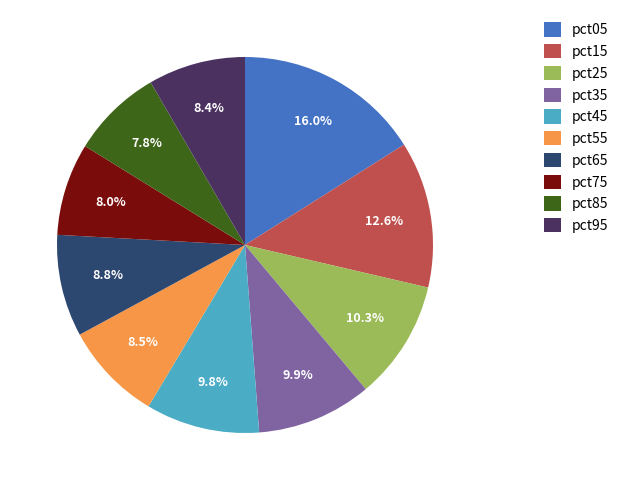

True or false: pct65 accounts for 9% of the total.

True